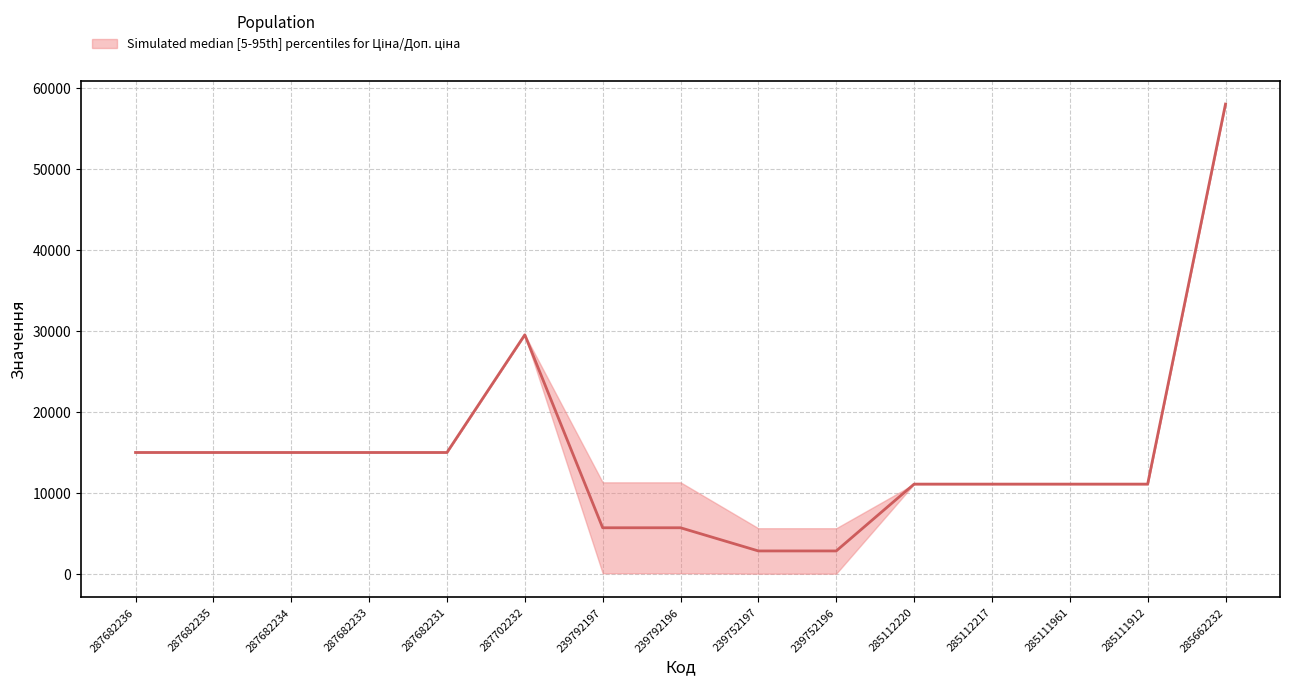

Reading right to left, transcribe all the data shown in this chart.

58037.0	11113.6	11113.6	11113.6	11113.6	2861.8	2861.8	5723.7	5723.7	29548.9	15019.2	15019.2	15019.2	15019.2	15019.2